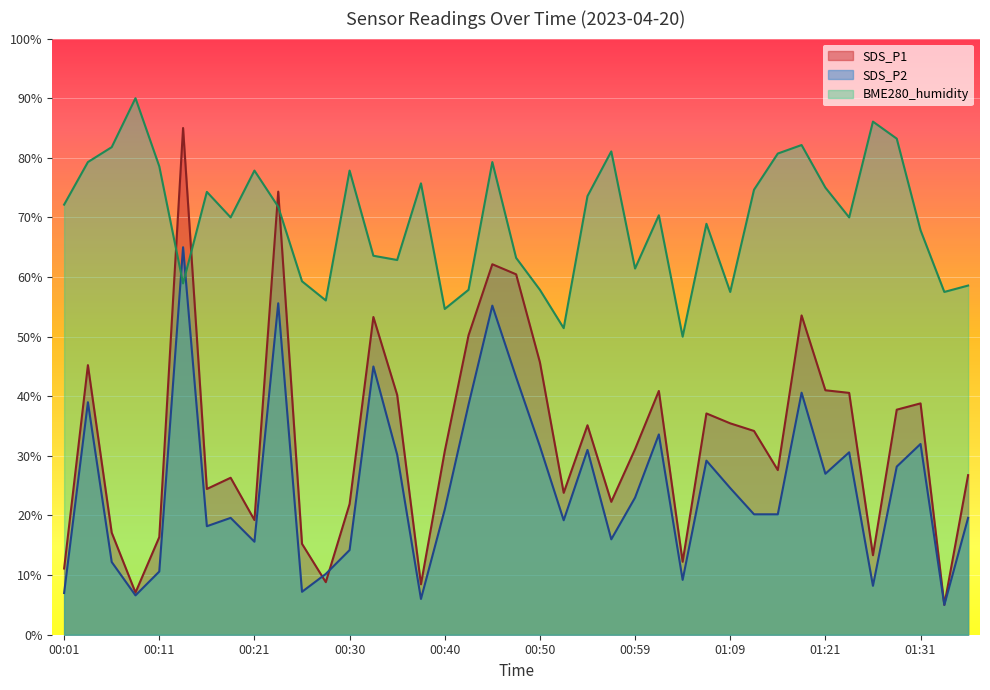

Reading left to right, what are all the values shown in this chart?

SDS_P1: 00:01=11.1	00:04=45.2	00:06=17.1	00:08=7.1	00:11=16.4	00:13=85.0	00:16=24.4	00:18=26.3	00:21=19.2	00:23=74.3	00:25=15.2	00:28=8.8	00:30=21.9	00:33=53.3	00:35=40.2	00:38=8.5	00:40=30.8	00:42=50.2	00:45=62.1	00:47=60.5	00:50=45.7	00:52=23.8	00:55=35.1	00:57=22.3	00:59=31.1	01:02=40.9	01:04=12.2	01:07=37.1	01:09=35.5	01:12=34.2	01:16=27.6	01:19=53.6	01:21=41.0	01:24=40.6	01:26=13.3	01:29=37.7	01:31=38.8	01:33=5.0	01:36=26.8
SDS_P2: 00:01=7.0	00:04=39.0	00:06=12.2	00:08=6.6	00:11=10.6	00:13=65.0	00:16=18.2	00:18=19.6	00:21=15.6	00:23=55.6	00:25=7.2	00:28=10.2	00:30=14.2	00:33=45.0	00:35=30.2	00:38=6.0	00:40=21.0	00:42=38.6	00:45=55.2	00:47=43.2	00:50=31.6	00:52=19.2	00:55=31.0	00:57=16.0	00:59=23.0	01:02=33.6	01:04=9.2	01:07=29.2	01:09=24.6	01:12=20.2	01:16=20.2	01:19=40.6	01:21=27.0	01:24=30.6	01:26=8.2	01:29=28.2	01:31=32.0	01:33=5.0	01:36=19.6
BME280_humidity: 00:01=72.1	00:04=79.3	00:06=81.8	00:08=90.0	00:11=78.6	00:13=58.9	00:16=74.3	00:18=70.0	00:21=77.9	00:23=71.8	00:25=59.3	00:28=56.1	00:30=77.9	00:33=63.6	00:35=62.9	00:38=75.7	00:40=54.6	00:42=57.9	00:45=79.3	00:47=63.2	00:50=57.9	00:52=51.4	00:55=73.6	00:57=81.1	00:59=61.4	01:02=70.4	01:04=50.0	01:07=68.9	01:09=57.5	01:12=74.6	01:16=80.7	01:19=82.1	01:21=75.0	01:24=70.0	01:26=86.1	01:29=83.2	01:31=67.9	01:33=57.5	01:36=58.6